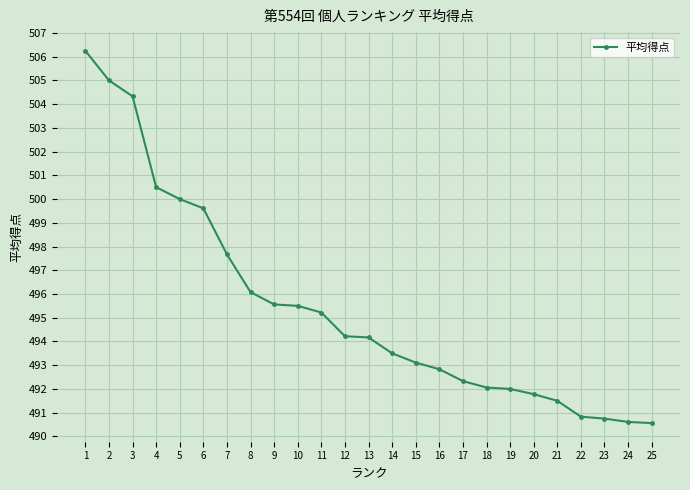

What is the value of the 5th point from the left?

500.0